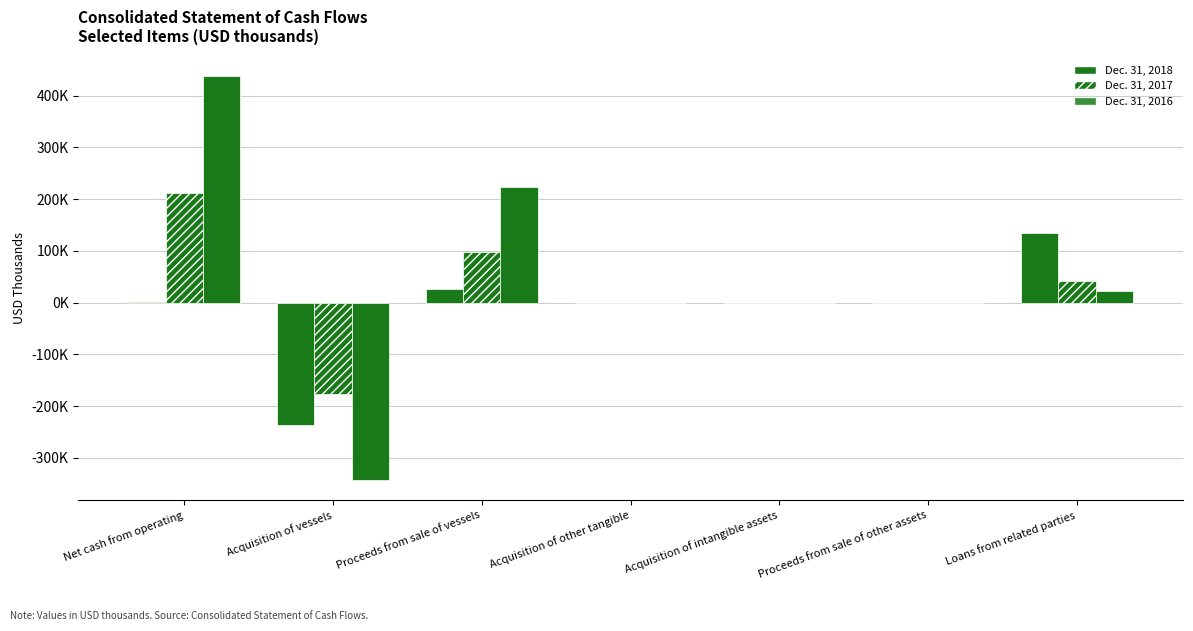

How many values in Dec. 31, 2016 are above zero?

4